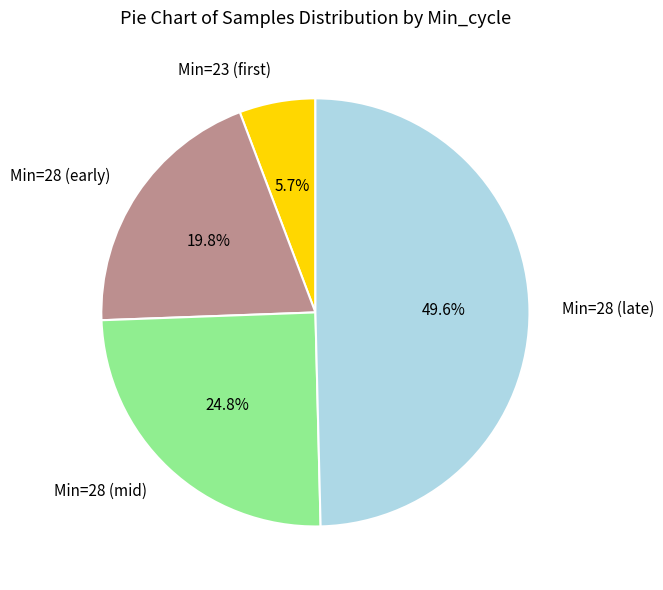

What is the largest slice in the pie chart?

Min=28 (late)